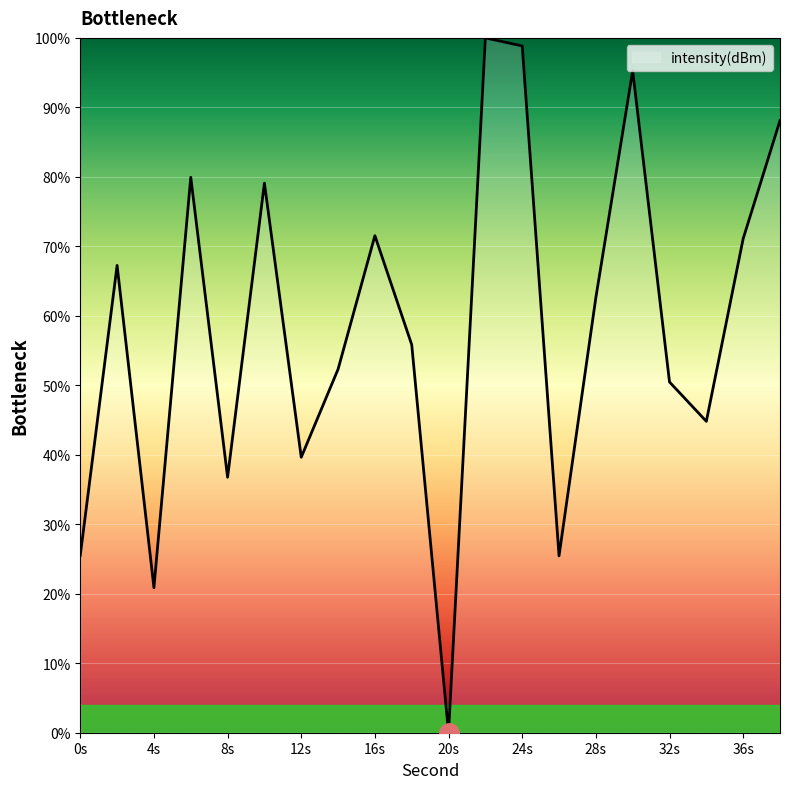

What is the maximum value shown in the chart?

100.0